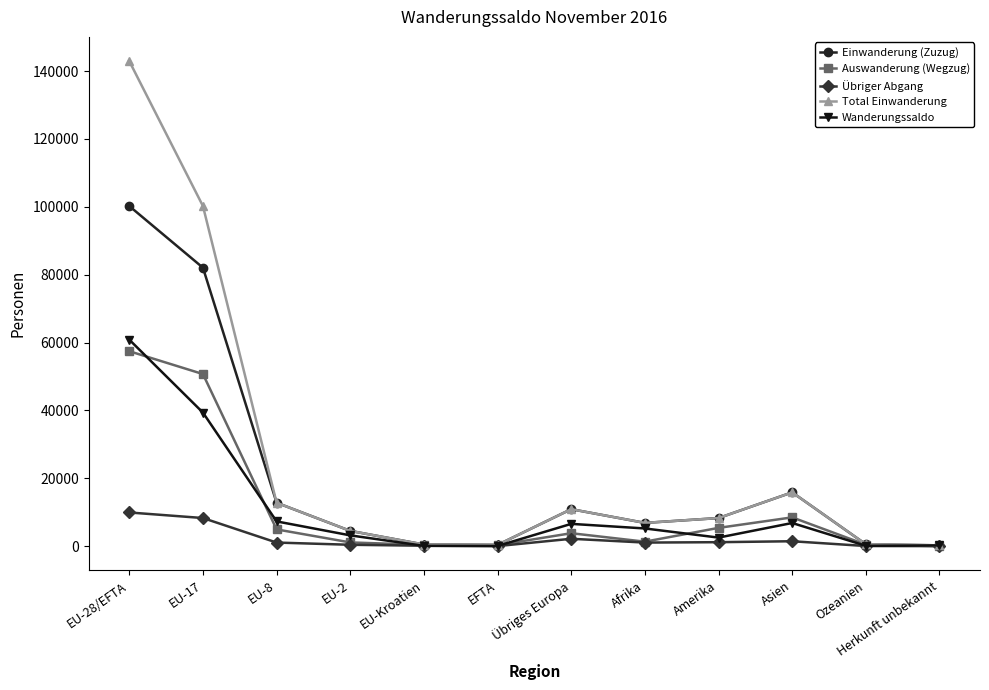

True or false: Auswanderung (Wegzug) has a value of 4941 at EU-8.

True